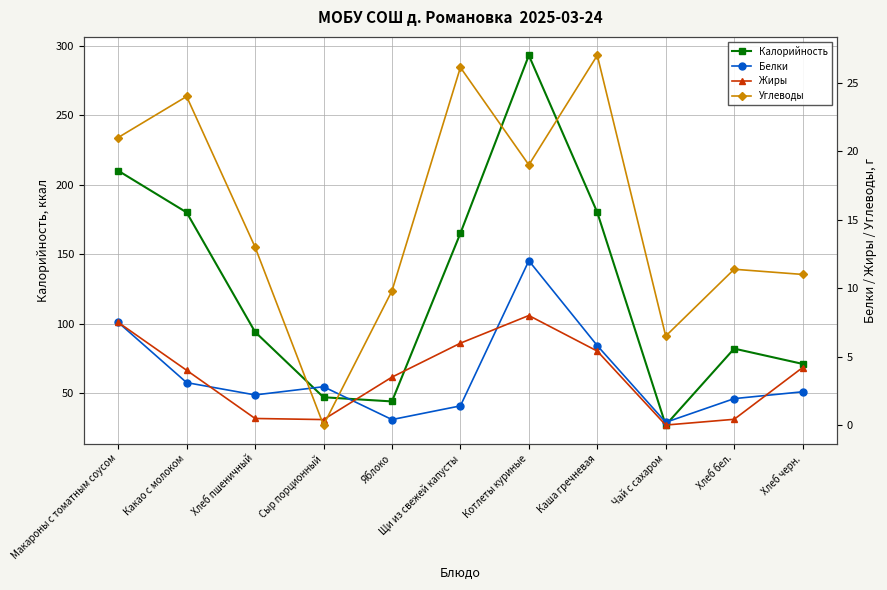

Reading left to right, what are all the values shown in this chart?

Калорийность: 210.0	180.0	94.0	47.0	44.0	165.0	293.0	180.0	27.0	82.0	71.0
Белки: 7.5	3.1	2.2	2.8	0.4	1.4	12.0	5.8	0.2	1.9	2.4
Жиры: 7.5	4.0	0.5	0.4	3.5	6.0	8.0	5.4	0.0	0.4	4.2
Углеводы: 21.0	24.0	13.0	0.0	9.8	26.1	19.0	27.0	6.5	11.4	11.0